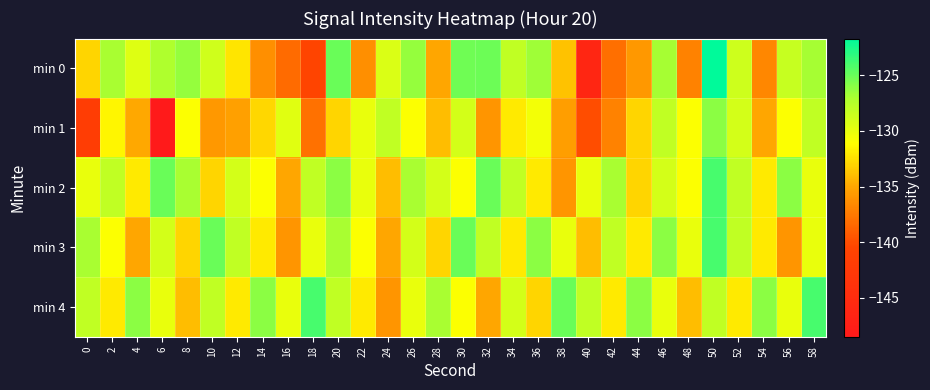

What is the minimum value shown in the chart?

-148.5